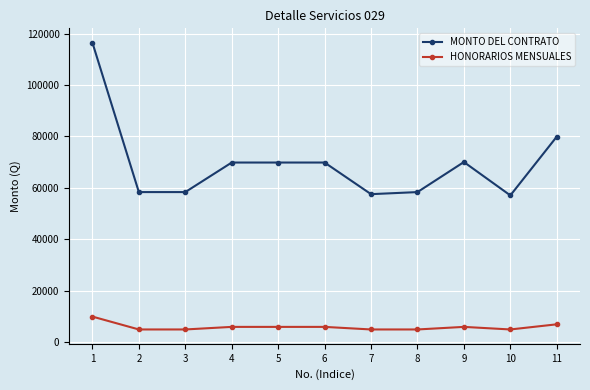

The value of MONTO DEL CONTRATO at 11 is 128374.8. True or false?

False